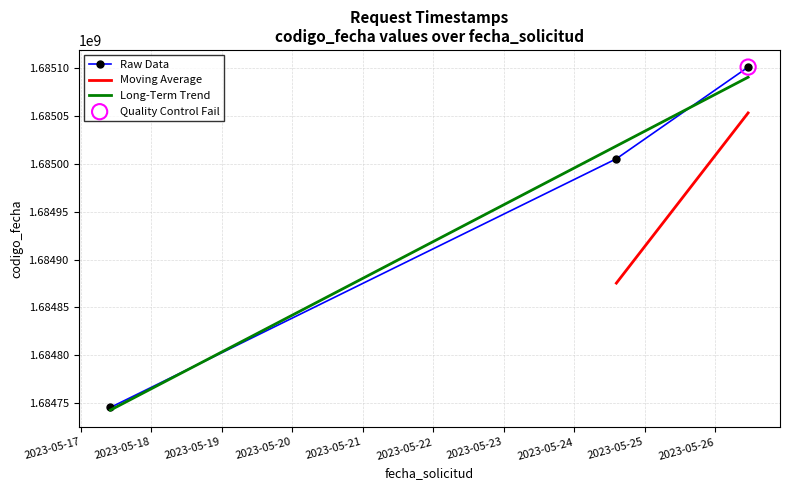

What is the change in value from 2023-05-26 11:12:39 to 2023-05-24 14:21:28?

-95573